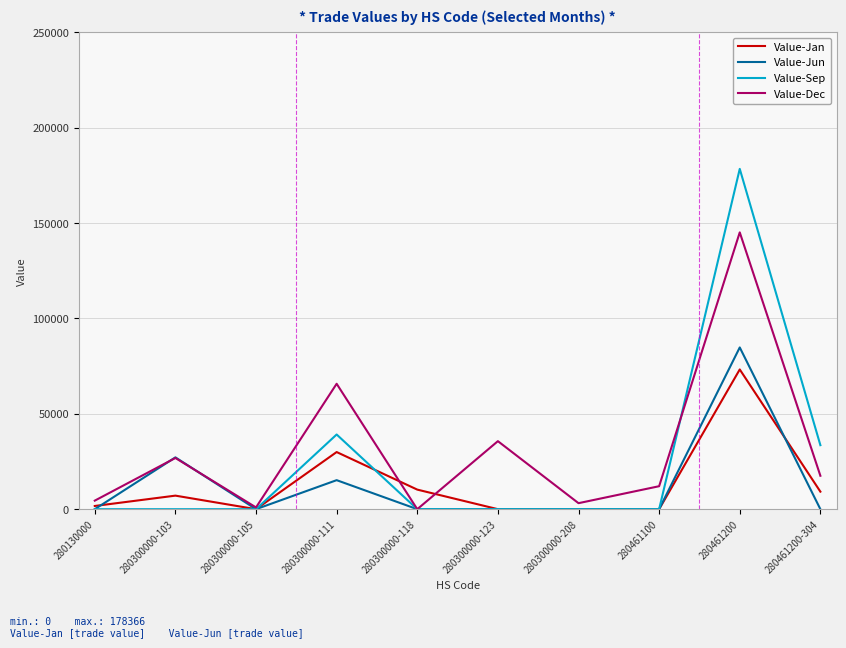

Is the value of Value-Jan at 280300000-103 greater than the value of Value-Sep at 280461200?

No